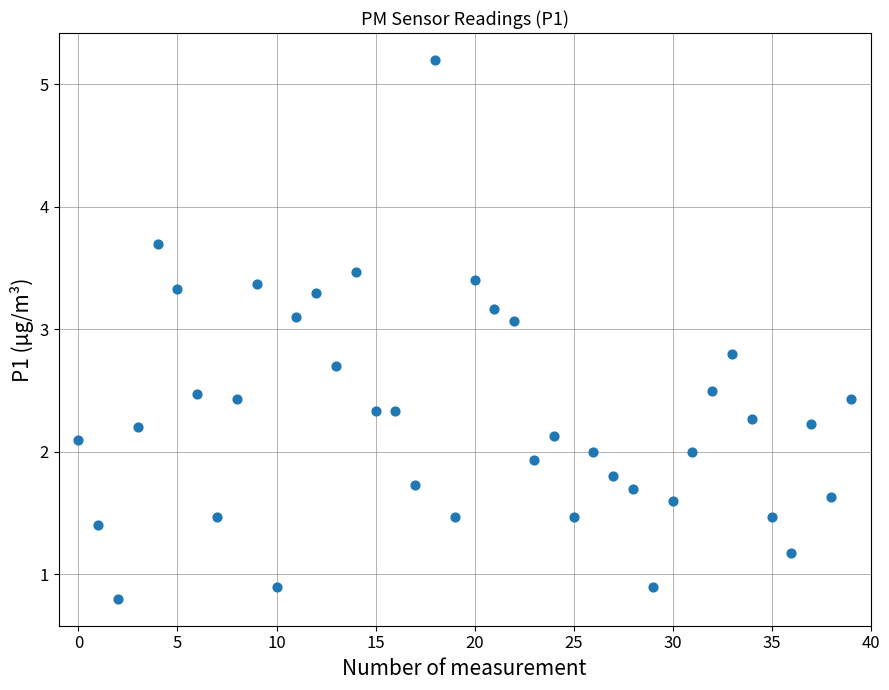

What is the range of Y values (max minus min)?

4.4